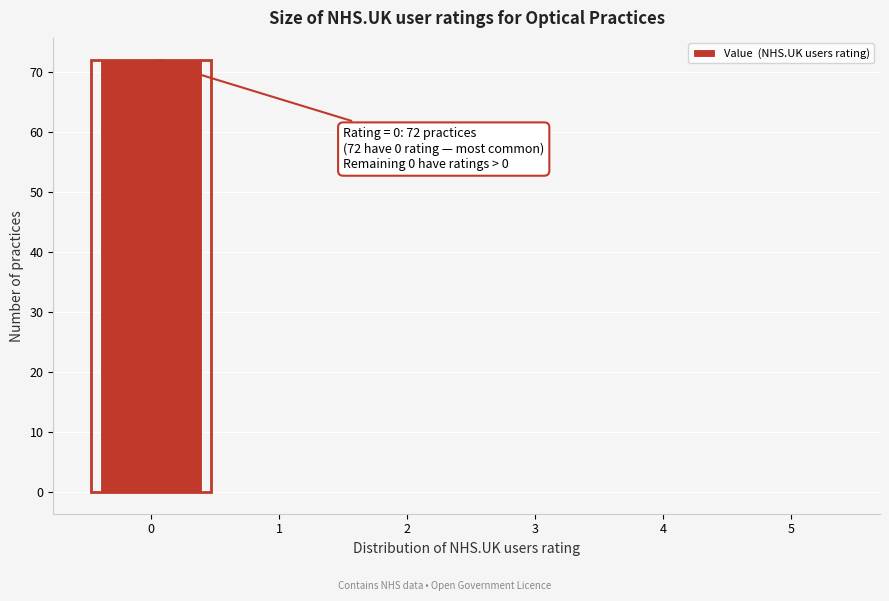

Reading left to right, extract all data points from this chart.

0=72	1=0	2=0	3=0	4=0	5=0